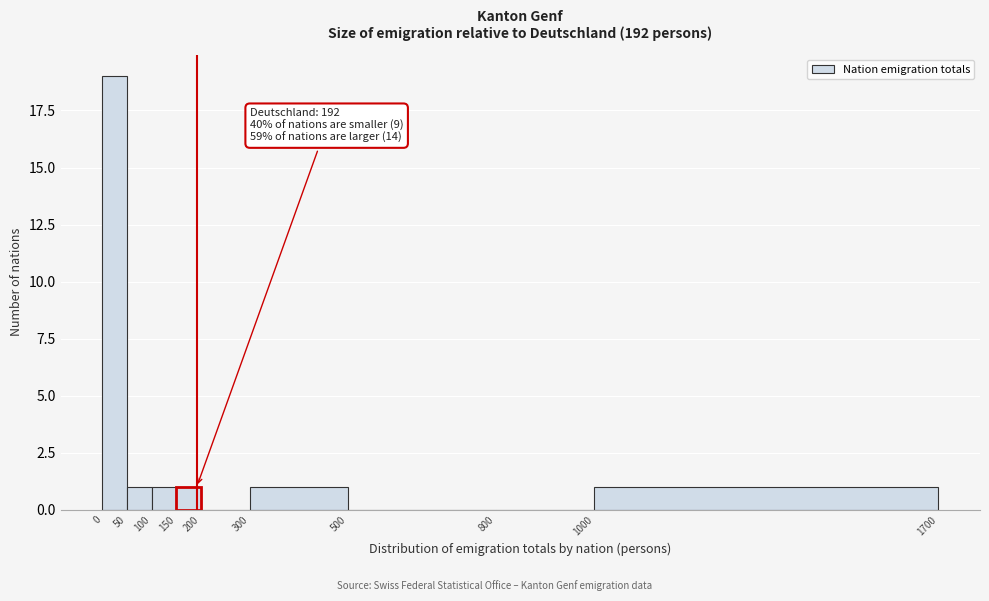

Which range on the x-axis has the tallest bar?

0 to 50